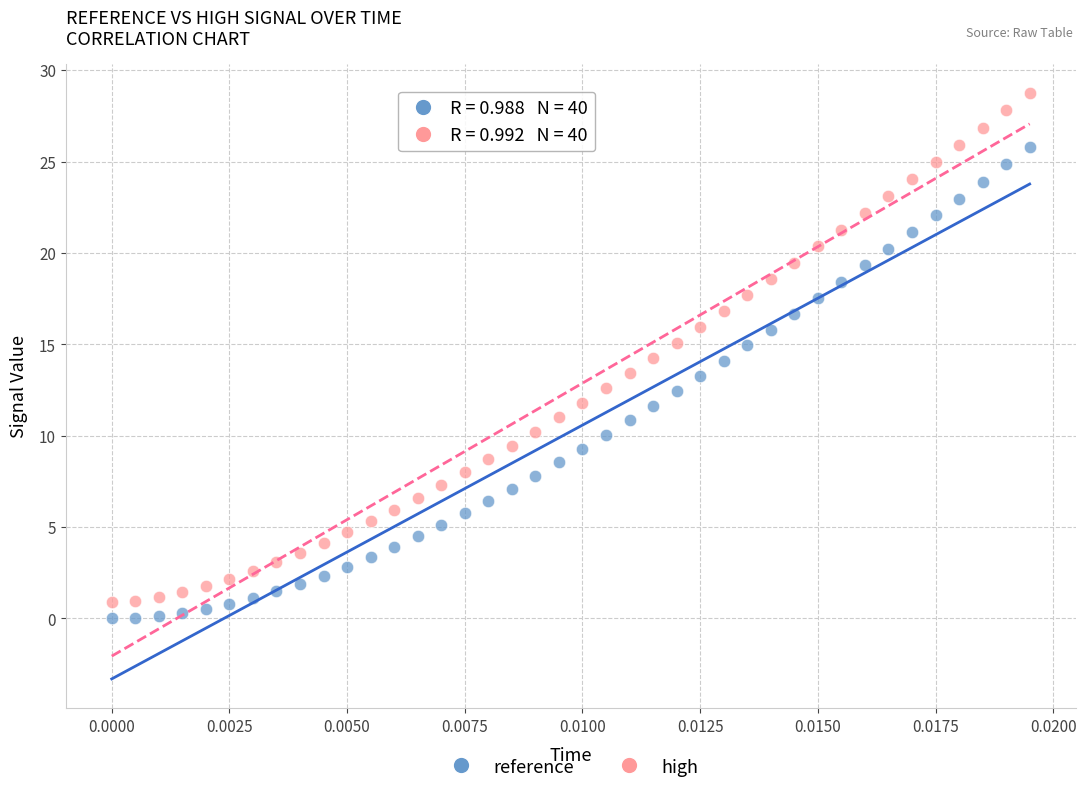

Which series has the largest Y range (max minus min)?

high